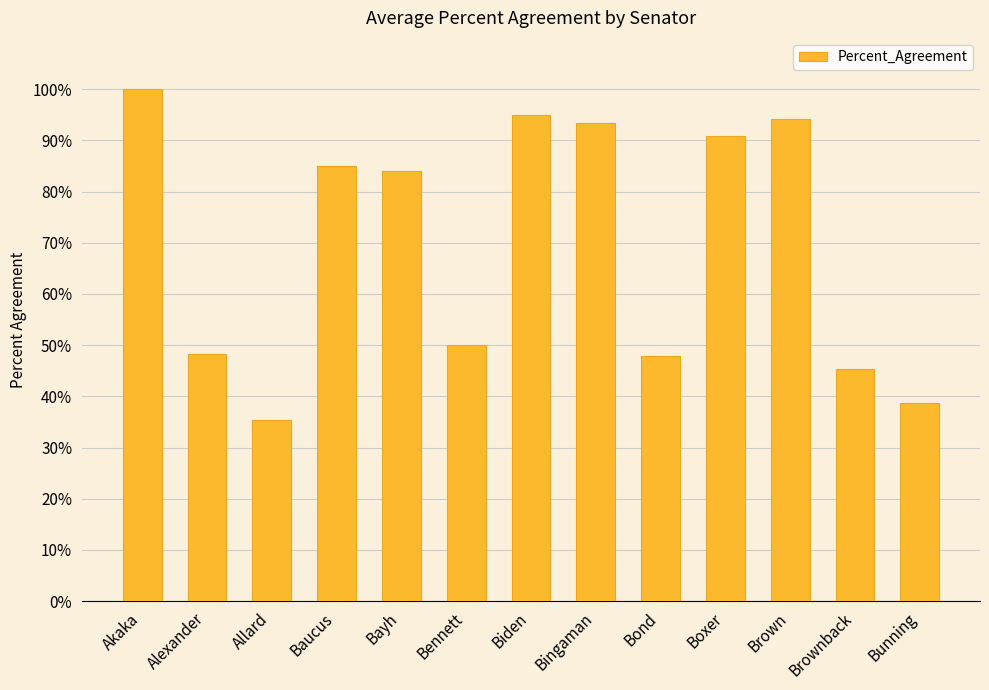

What is the difference between the values at Alexander and Boxer?

0.4